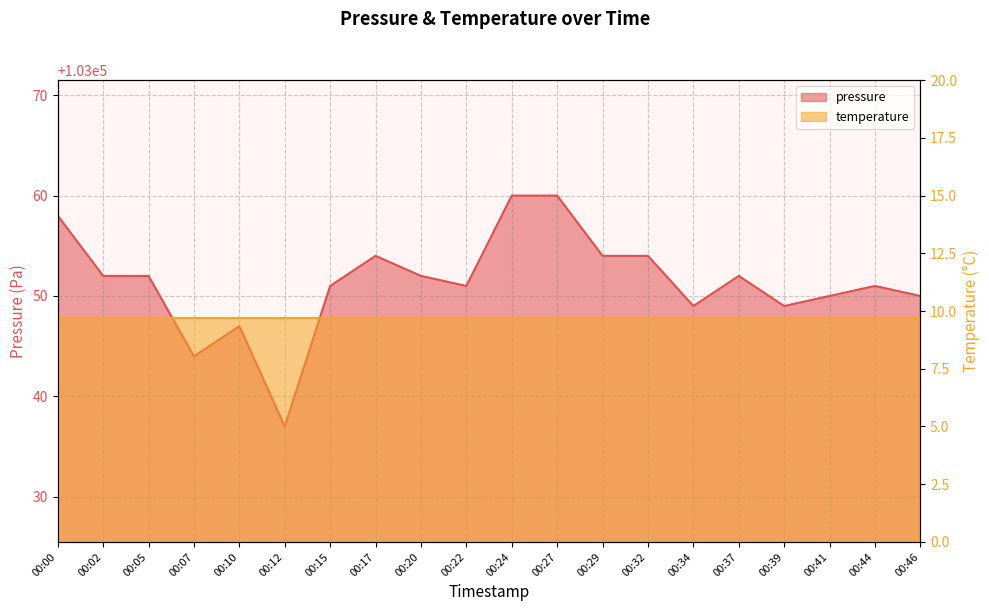

How many points are lower than both their immediate neighbors (excluding endpoints)?

5